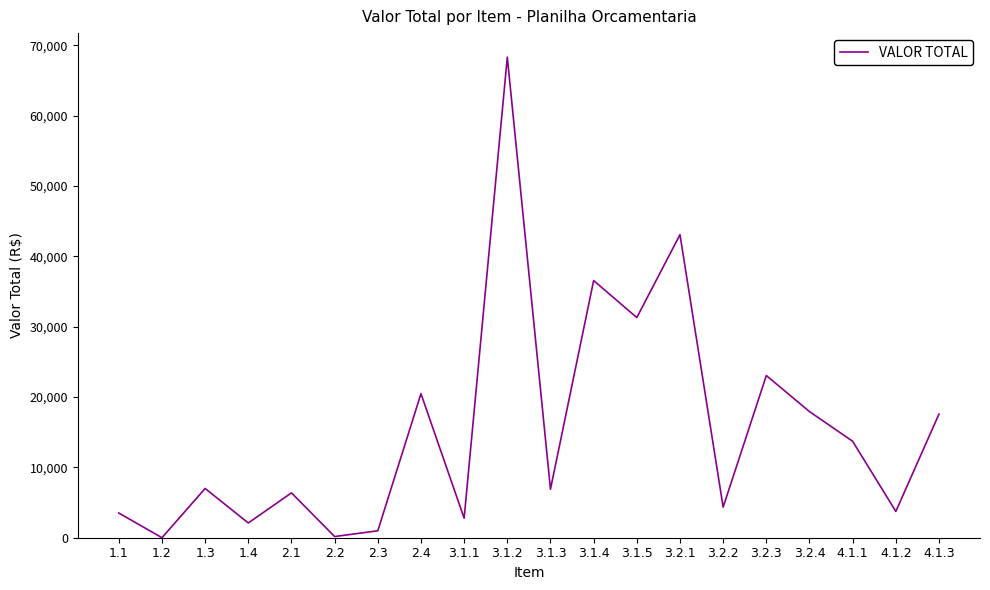

Which category has the highest value across all series?

3.1.2